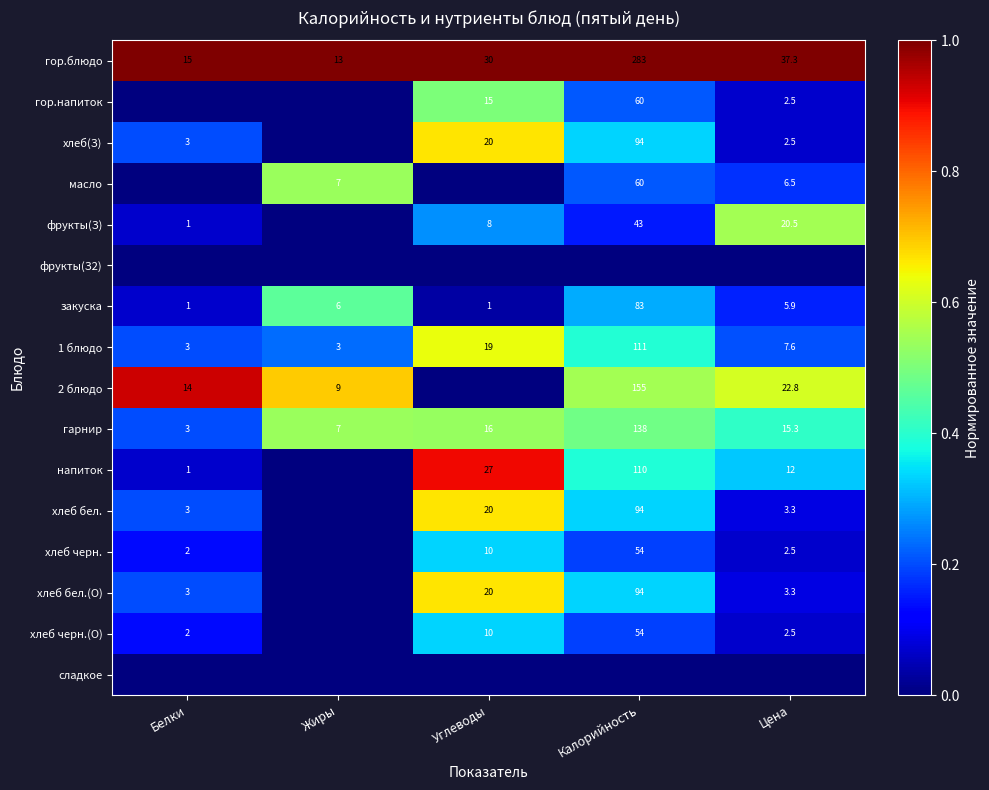

What is the lowest value of the закуска series?

1.0